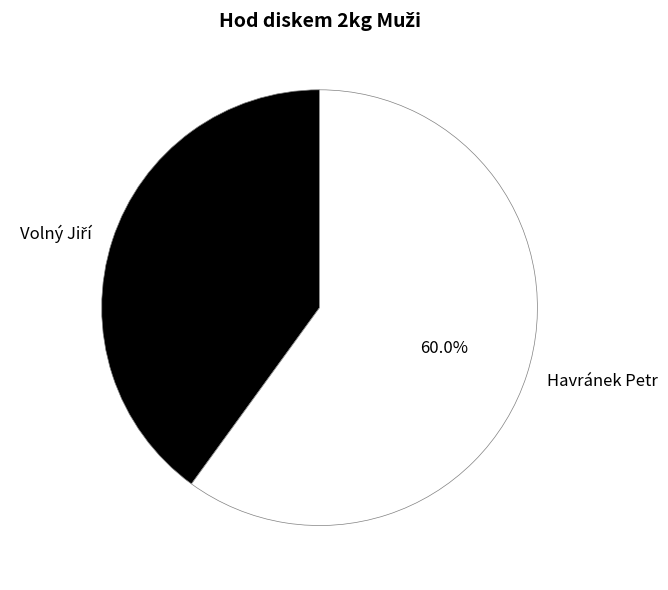

Which category accounts for the majority?

Havránek Petr